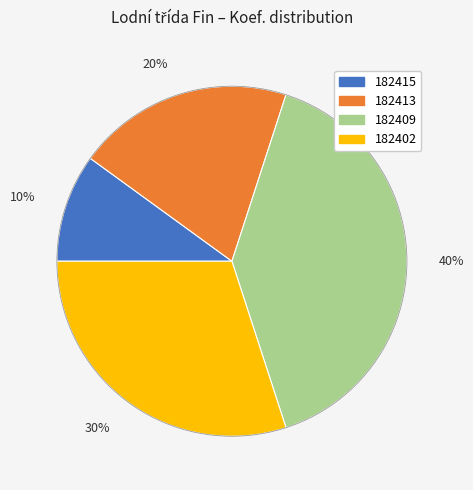

Do 30% and 10% together represent more than half of the pie?

No